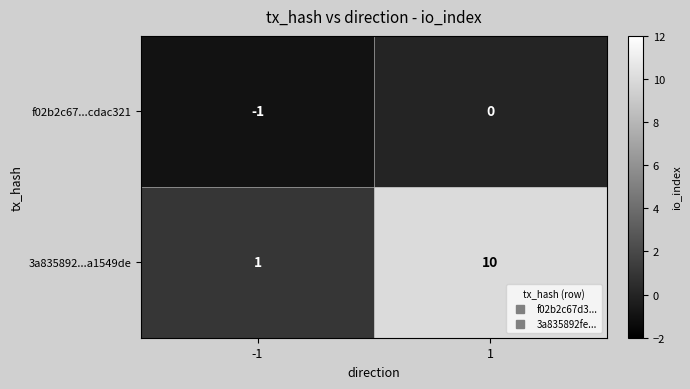

What is the average value of the 3a835892...a1549de series?

6